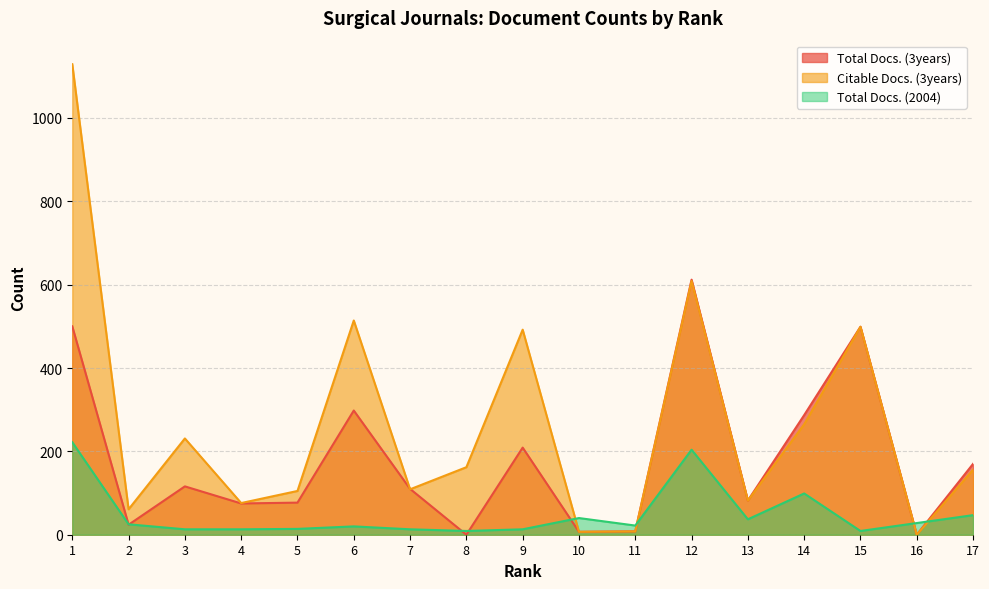

What is the value of the Citable Docs. (3years) point at the 4th from the left?

76